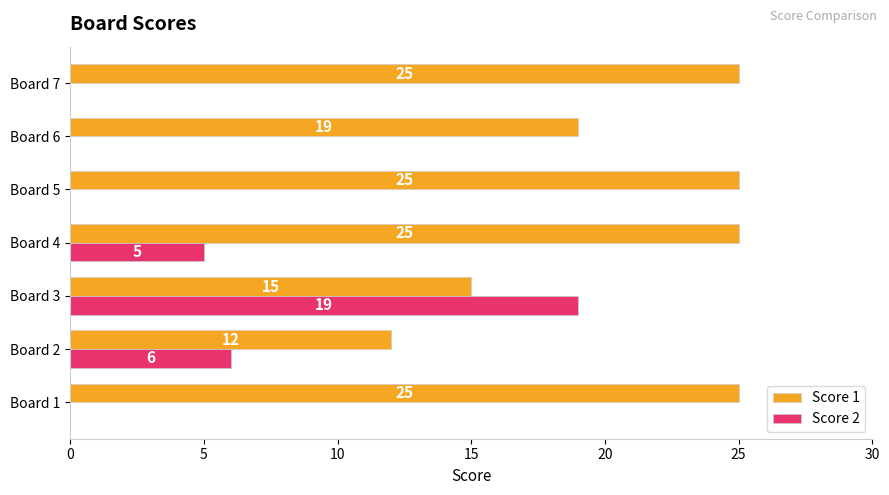

What is the approximate value of Score 1 at Board 7, to the nearest 5?

25